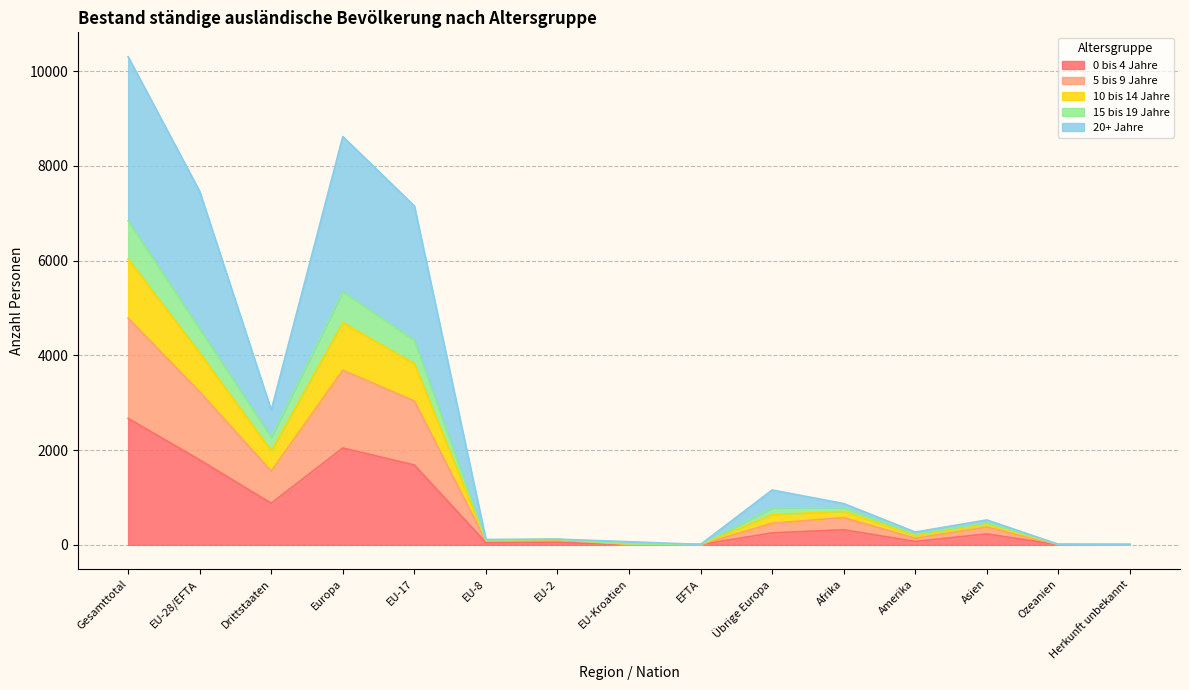

True or false: 5 bis 9 Jahre and 15 bis 19 Jahre cross at least once.

False